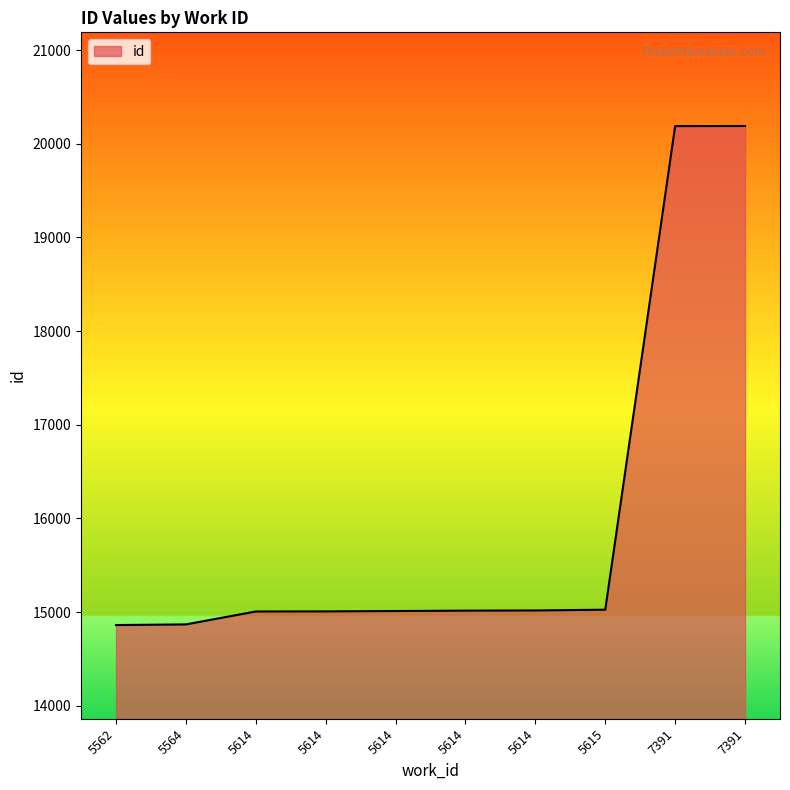

Which label corresponds to the smallest value in the chart?

5562